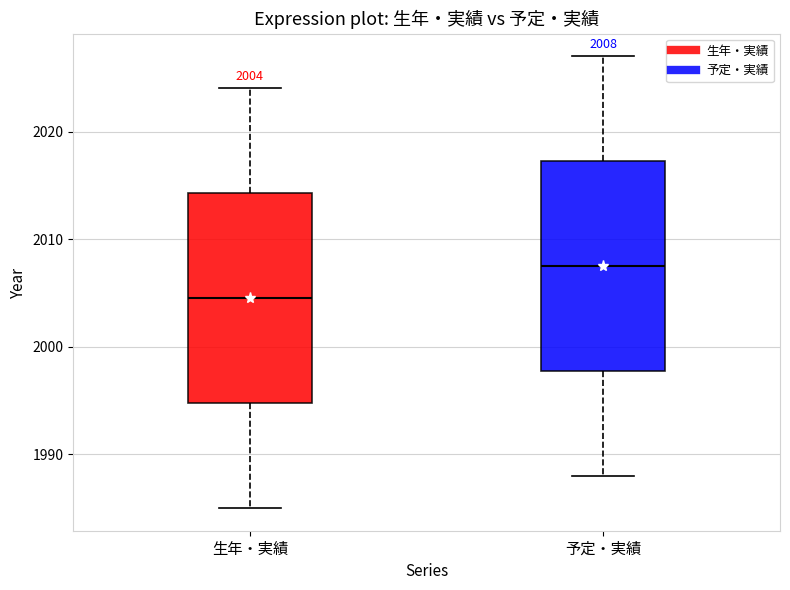

Which box has the highest median line?

予定・実績